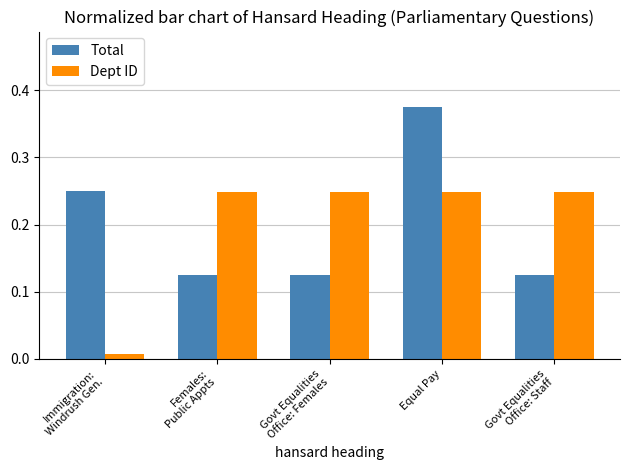

List the series in order of their peak value, lowest first.

Dept ID, Total